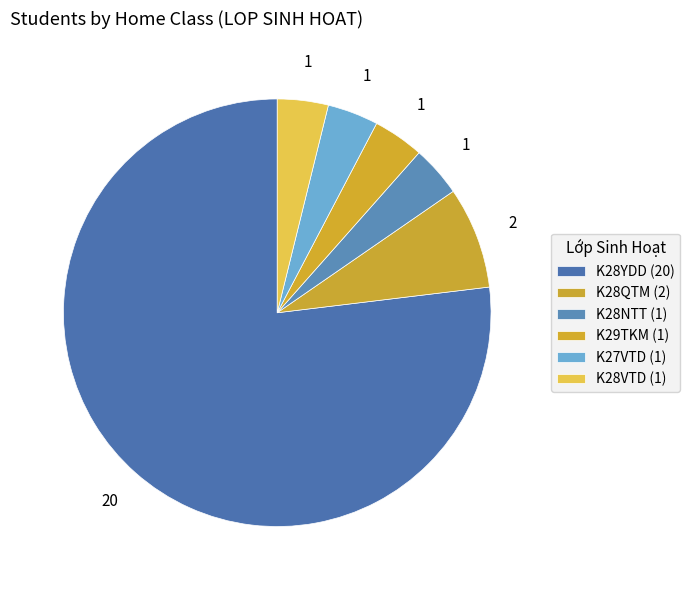

Which slice is the largest?

K28YDD